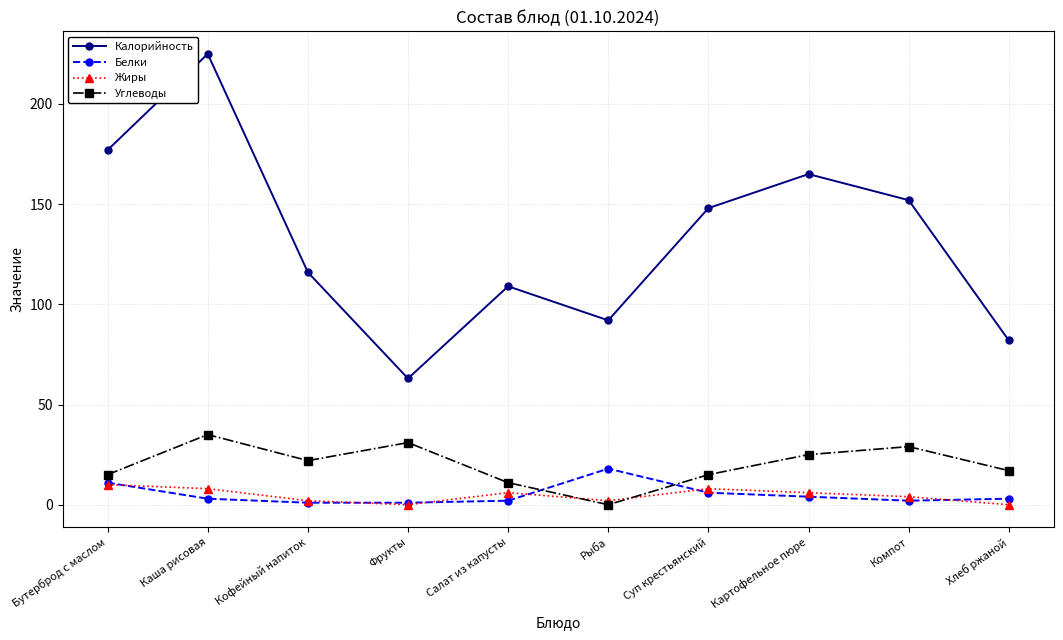

The value of Белки at Компот is 2. True or false?

True